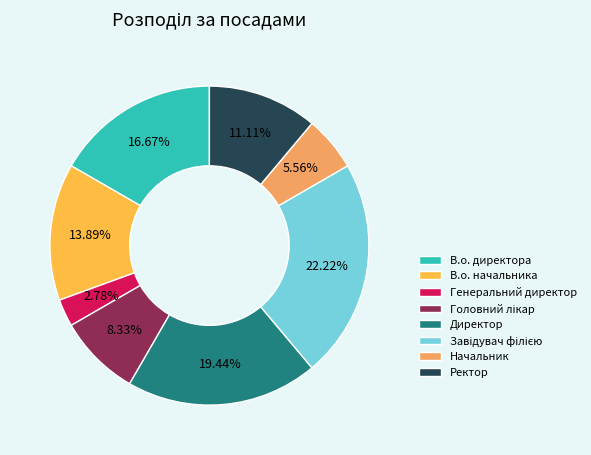

Does Директор account for over 50% of the chart?

No